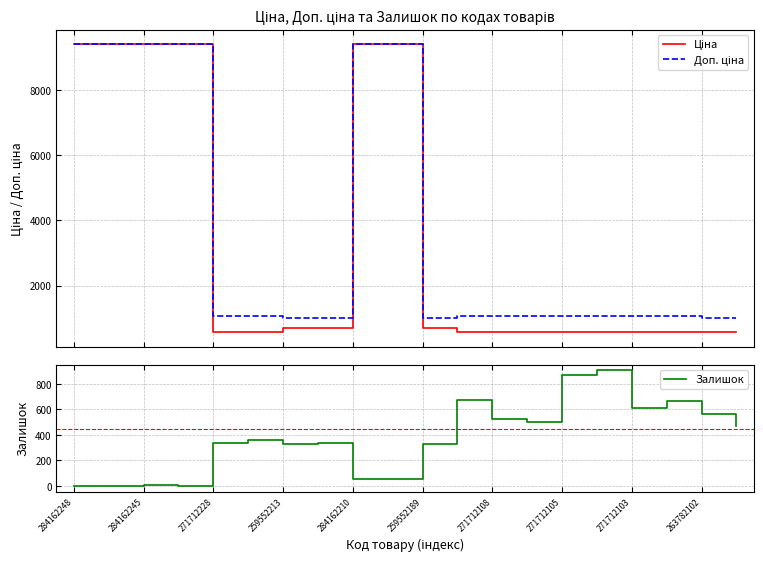

How many times do Залишок and Ціна cross each other?

4